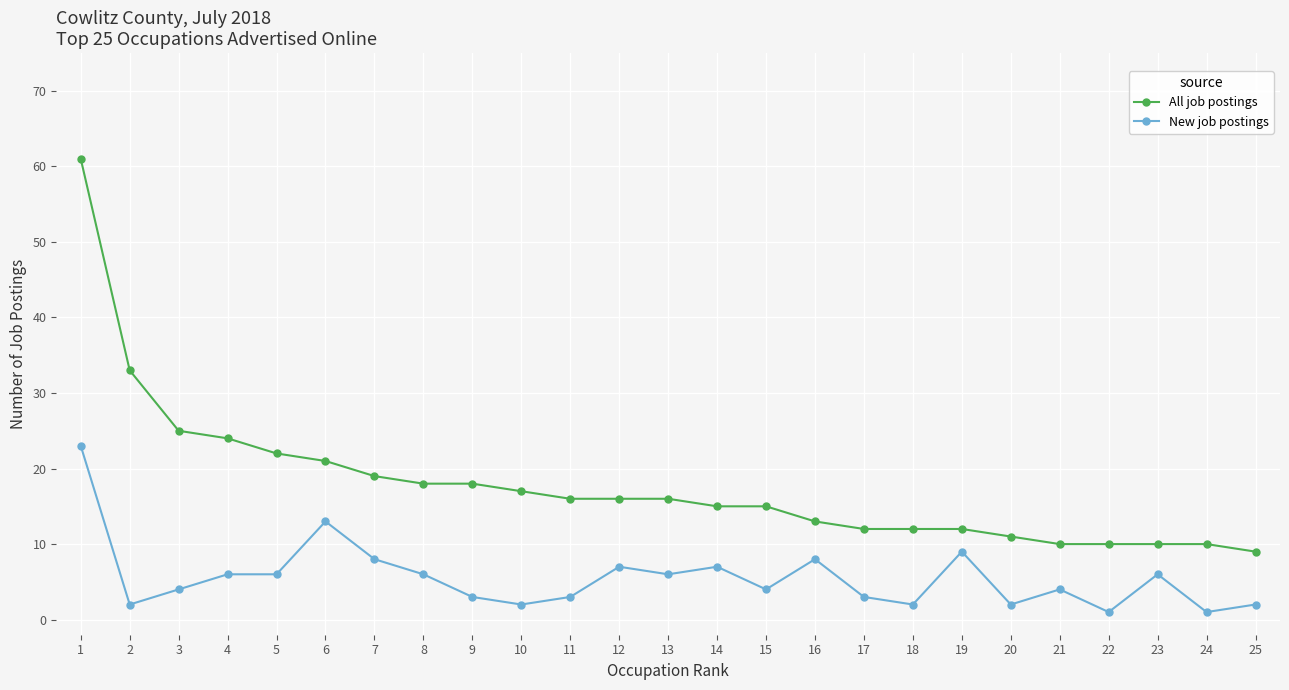

What is the difference between the maximum and second lowest values in the All job postings series?

51